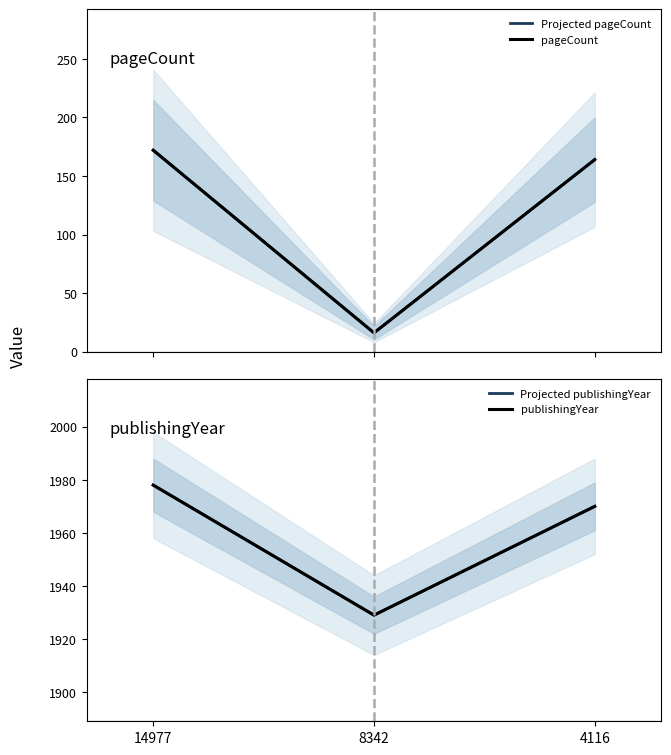

Count the Projected publishingYear values in the range 1929 to 1978.

3